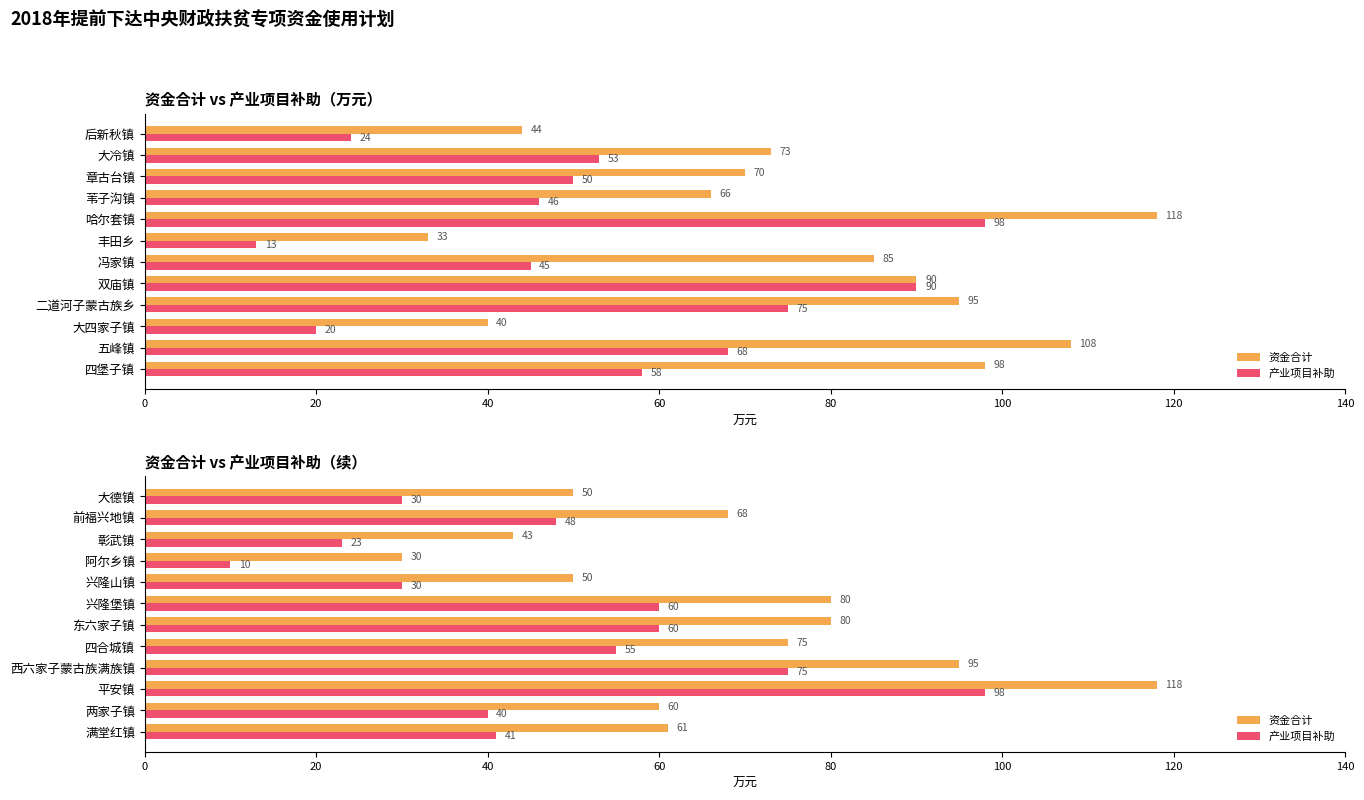

Count the number of categories in the chart.

12